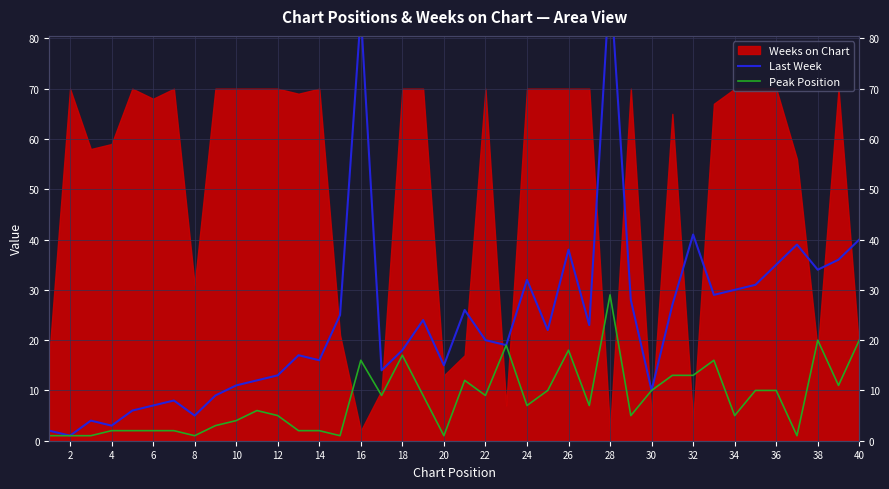

How many interior local peaks does the Last Week series have?

11